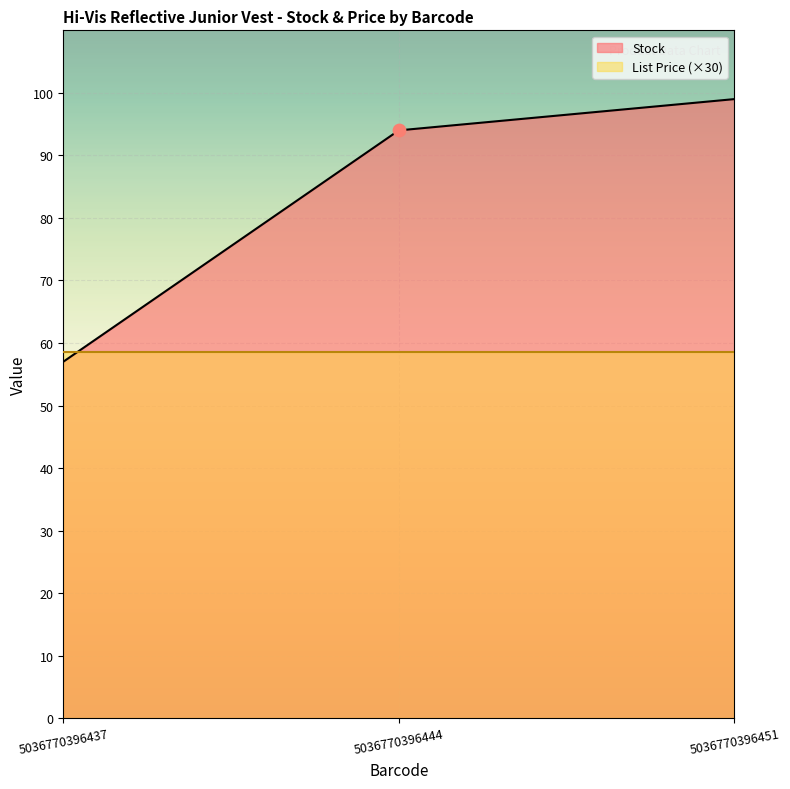

Which has a higher value, 5036770396437 or 5036770396451?

5036770396451